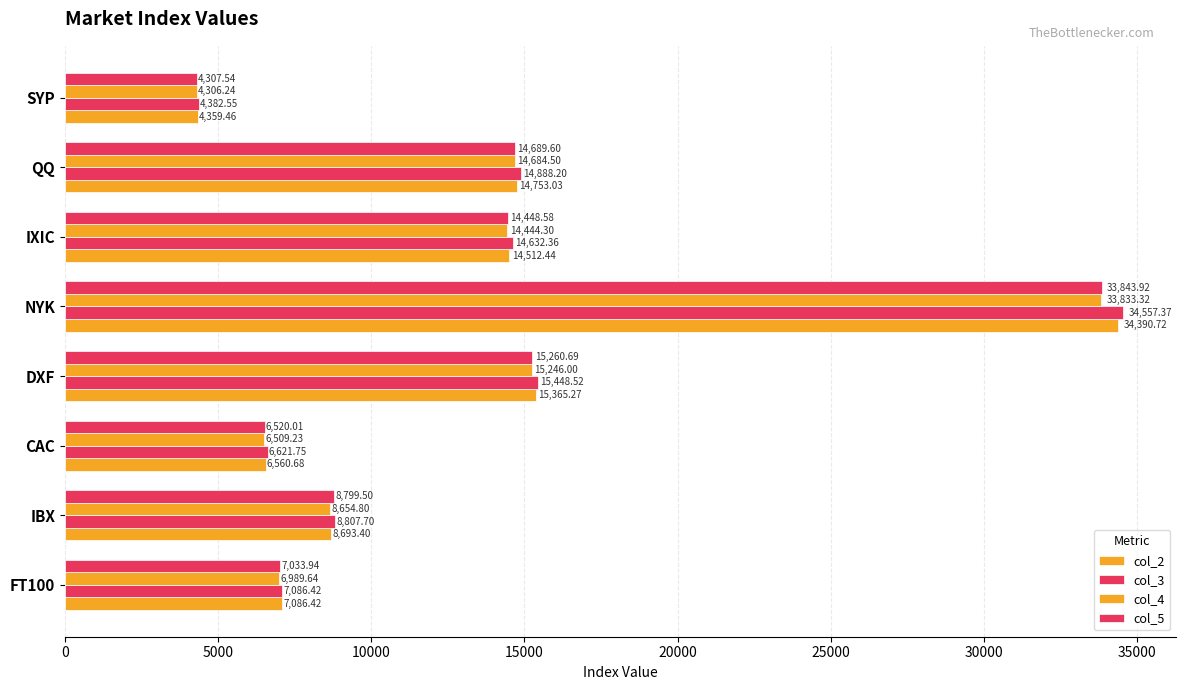

How many data points in col_4 are above 14444?

4